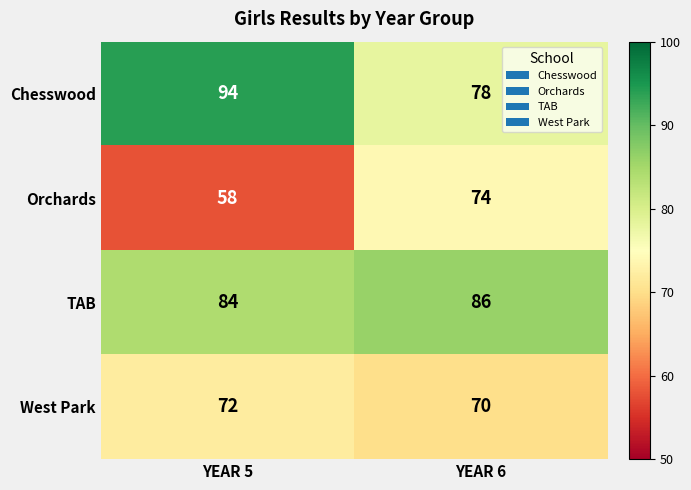

Reading right to left, list all the values displayed in this chart.

Chesswood: 78	94
Orchards: 74	58
TAB: 86	84
West Park: 70	72